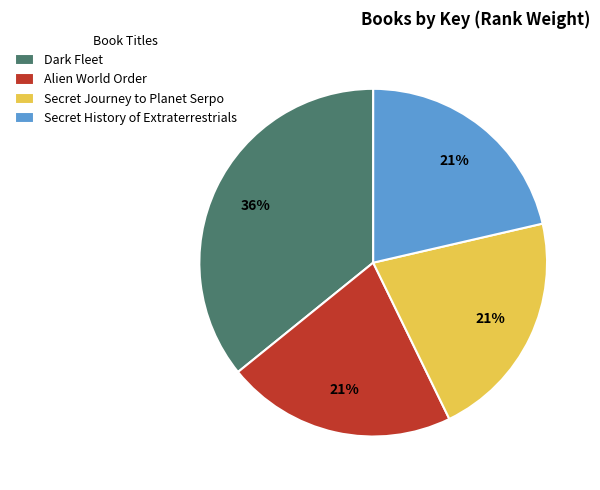

True or false: Dark Fleet accounts for 27% of the total.

False